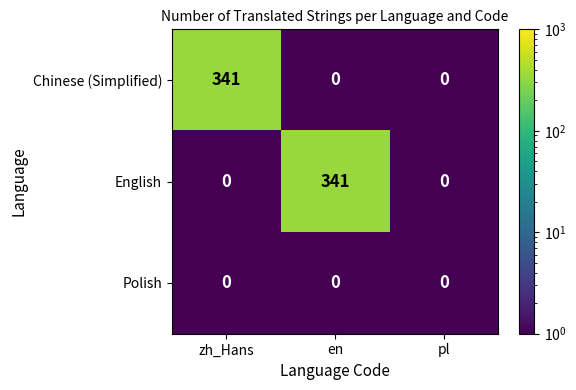

The Polish series shows 0 at pl. True or false?

True